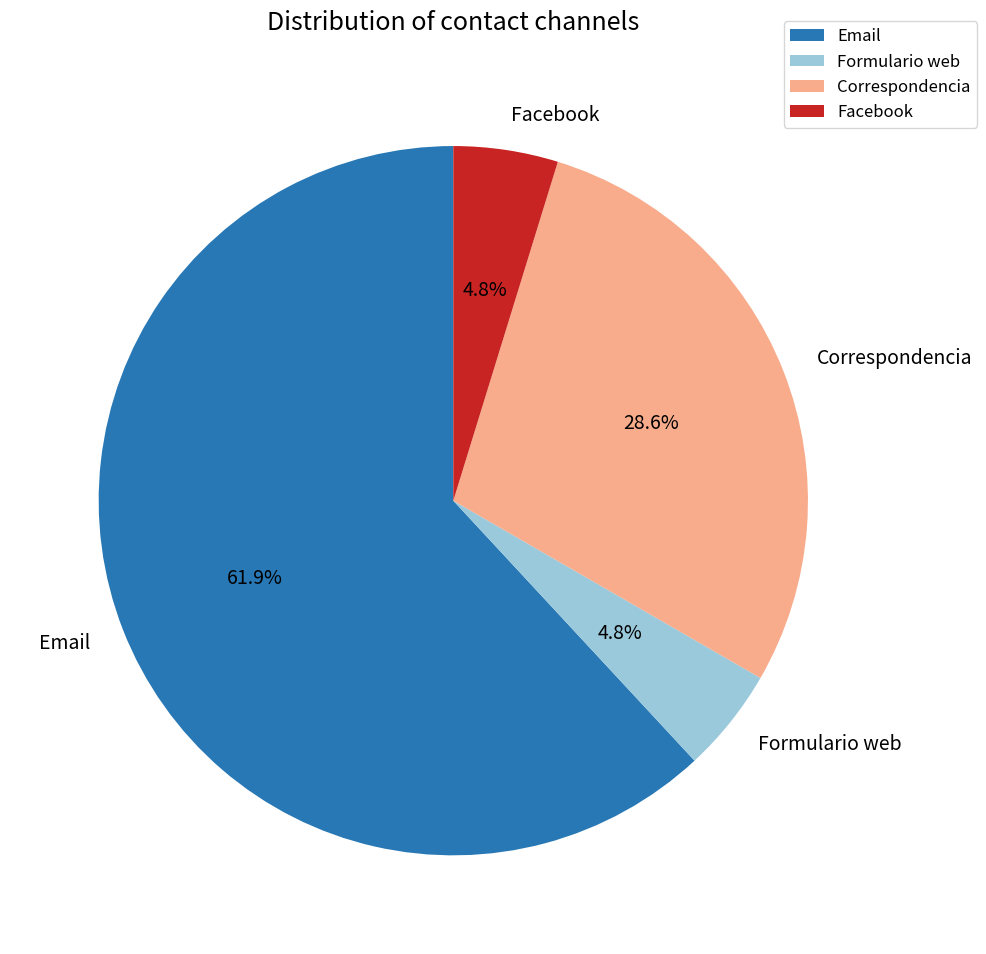

How much of the chart is everything except Formulario web?

95.2%